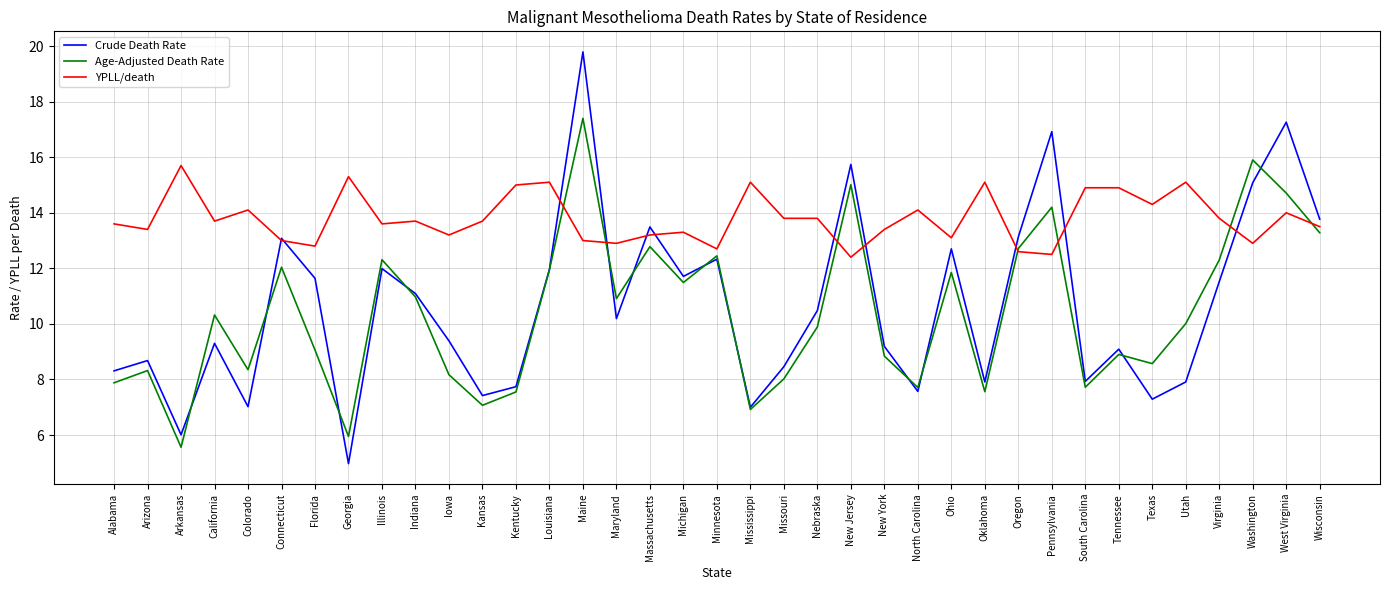

Read the YPLL/death value at Iowa.

13.2